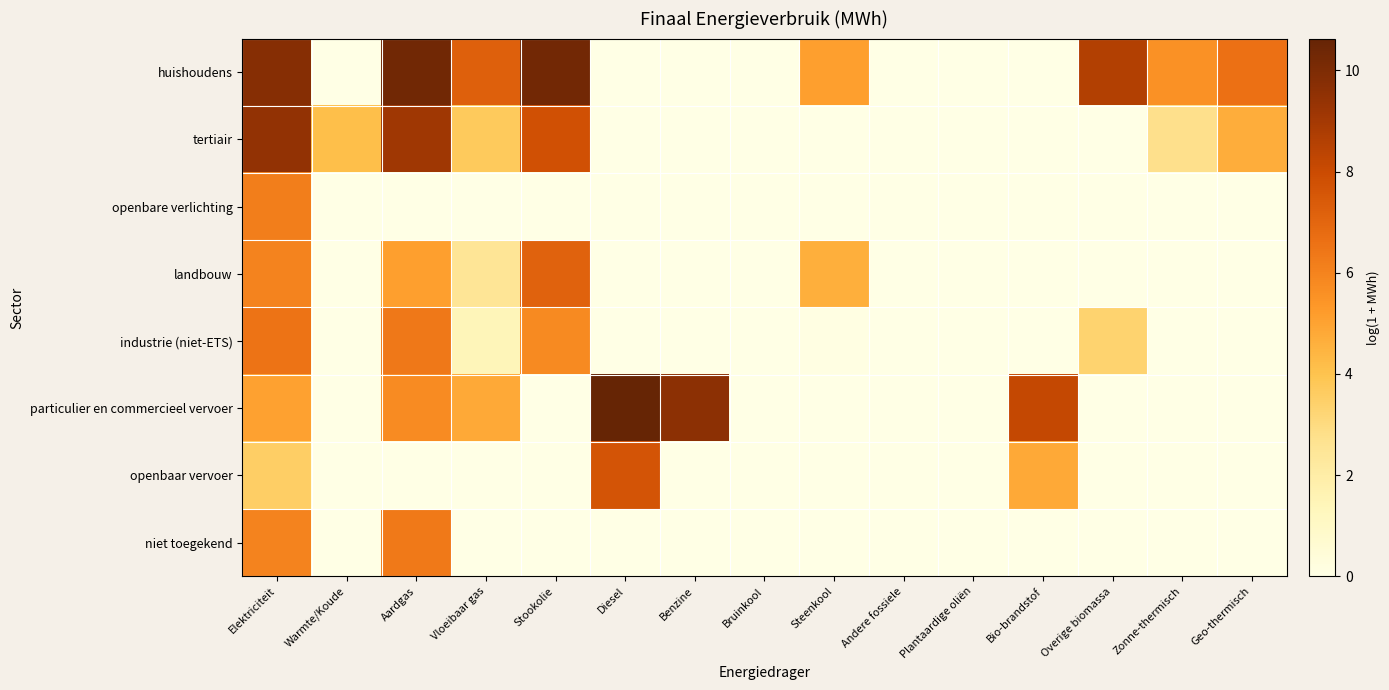

At which category does the chart reach its minimum across all series?

Warmte/Koude